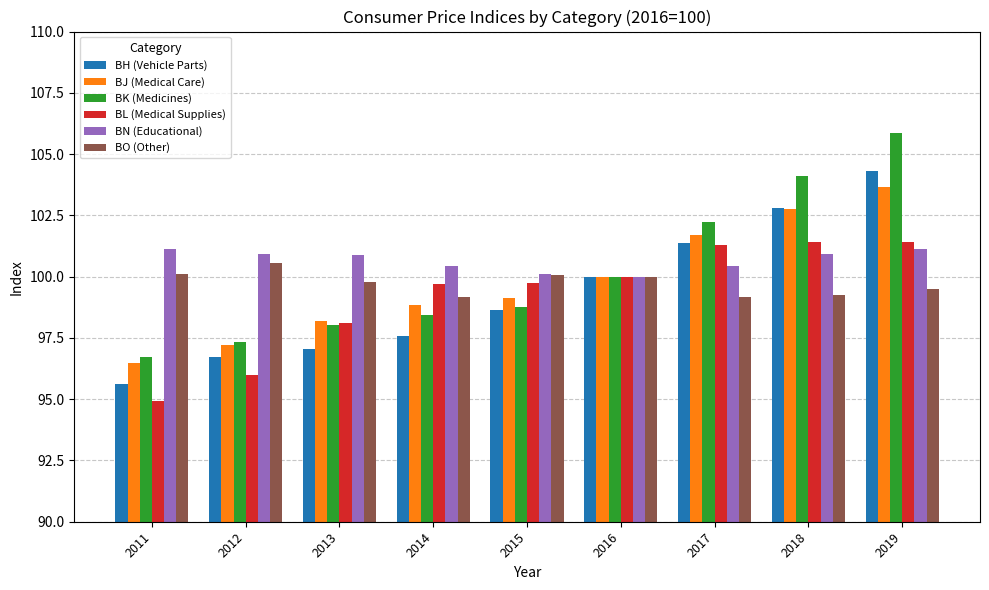

Which series has the largest total across all categories?

BN (Educational)